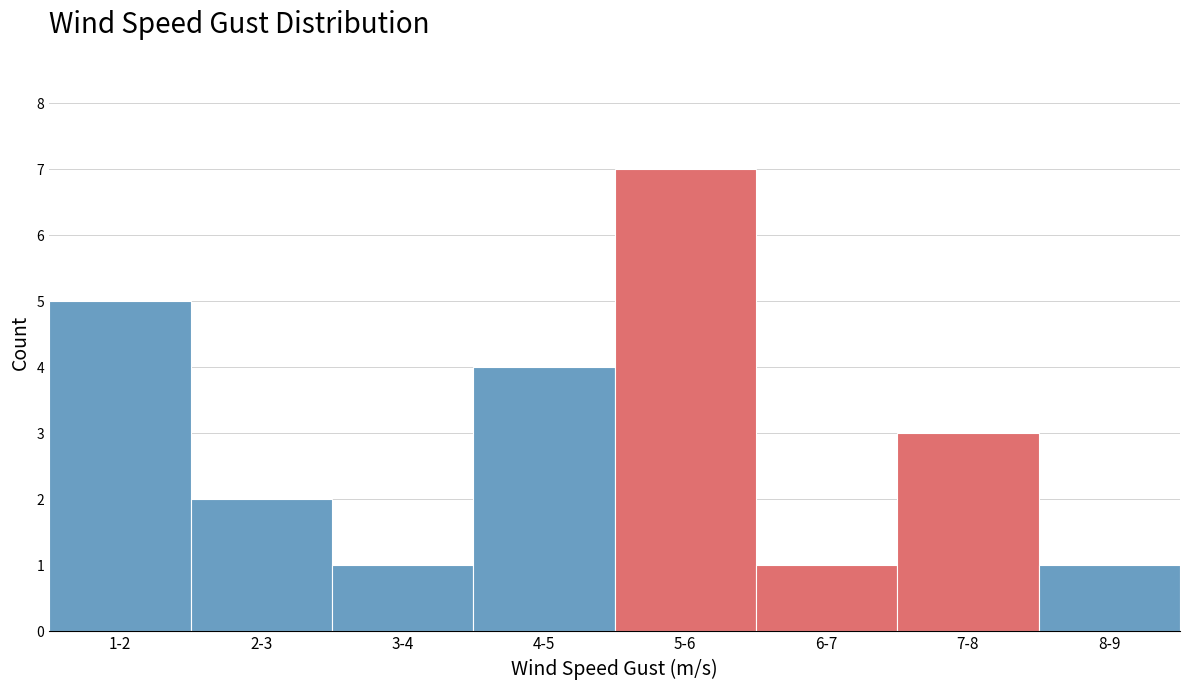

Reading left to right, extract all data points from this chart.

1-2=5	2-3=2	3-4=1	4-5=4	5-6=7	6-7=1	7-8=3	8-9=1